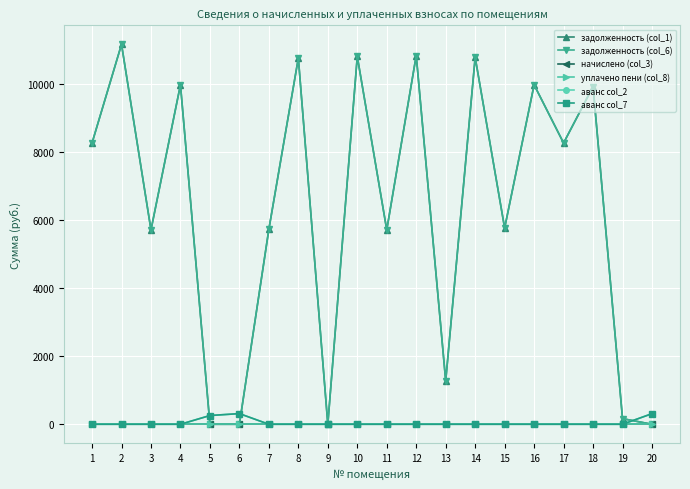

Does the chart have visible grid lines?

Yes